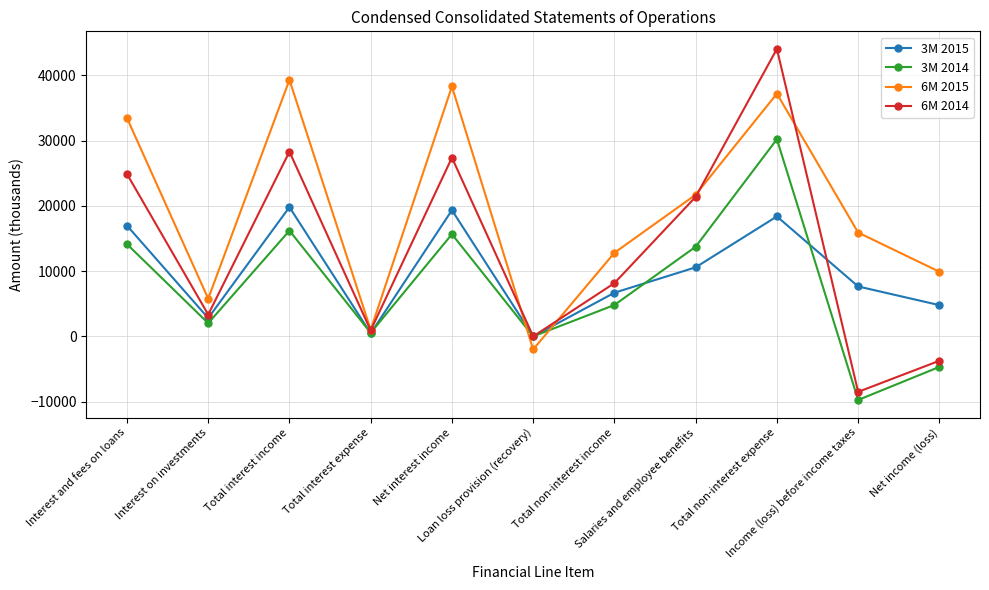

How many values in the 6M 2015 series are below 15922?

5